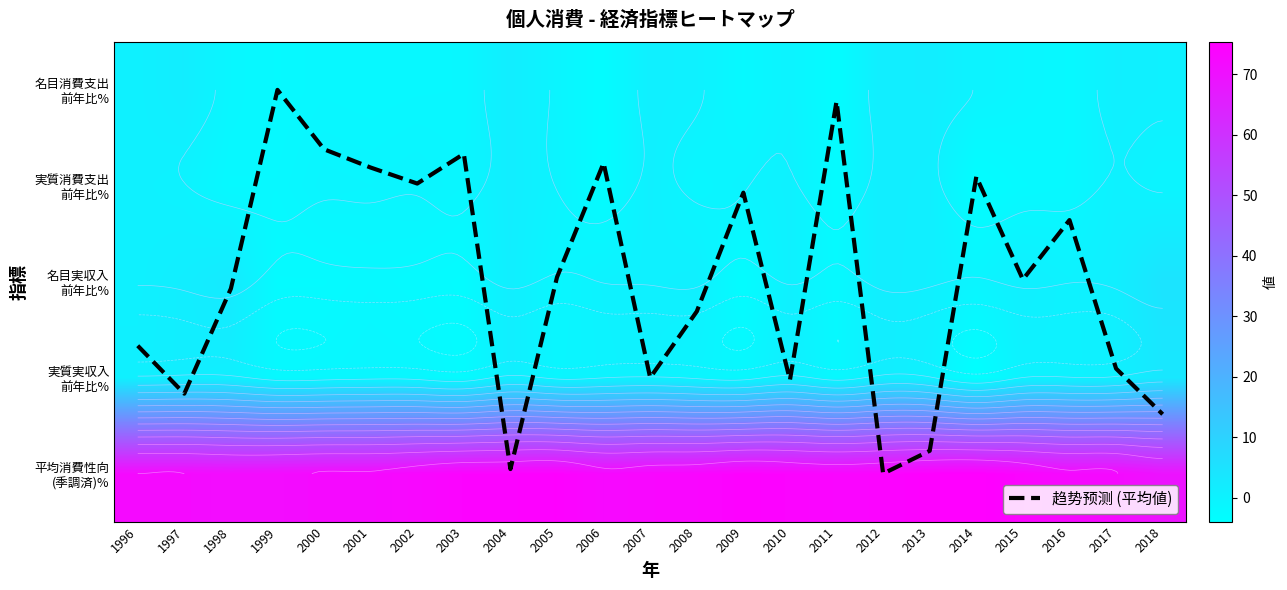

How many series are shown in this chart?

6